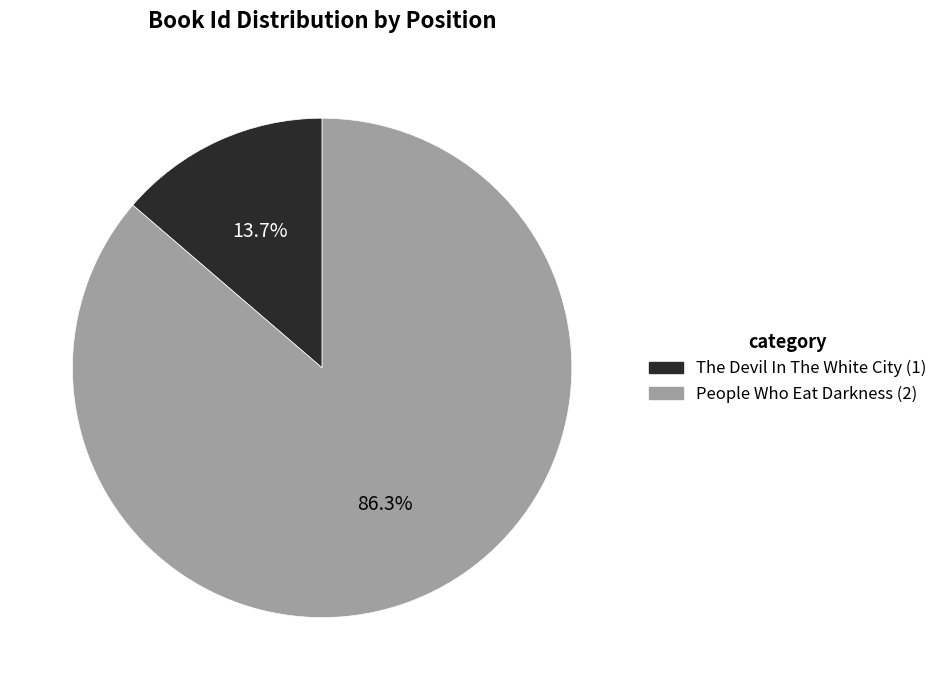

Is The Devil In The White City (1) the majority of the pie?

No